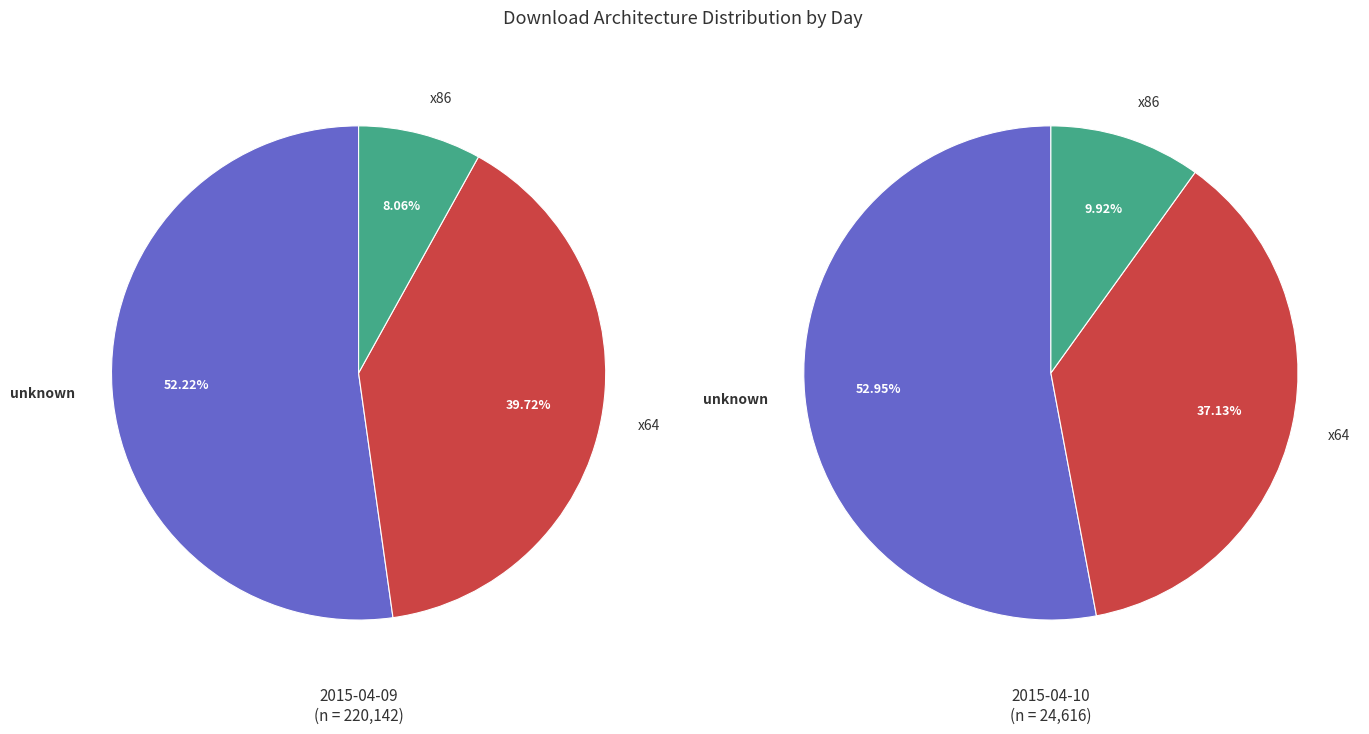

Do x64 and unknown together represent more than half of the pie?

Yes